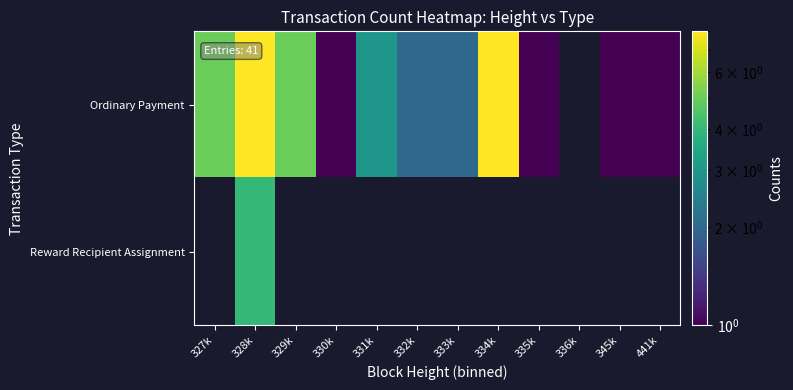

At which label is Ordinary Payment closest to 4?

327k